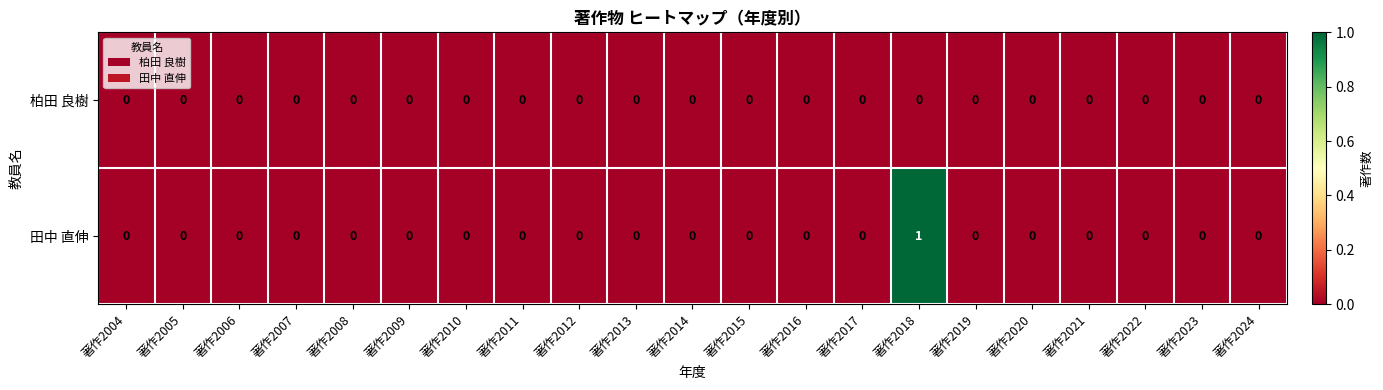

What is the difference between the highest and lowest values at 著作2018?

1